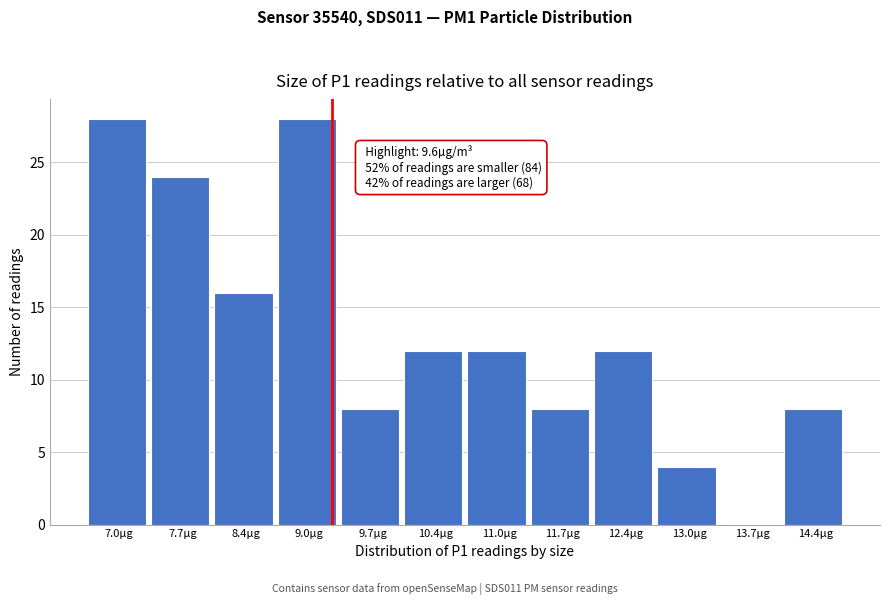

Reading left to right, list all the values displayed in this chart.

7.0µg=28	7.7µg=24	8.4µg=16	9.0µg=28	9.7µg=8	10.4µg=12	11.0µg=12	11.7µg=8	12.4µg=12	13.0µg=4	13.7µg=0	14.4µg=8